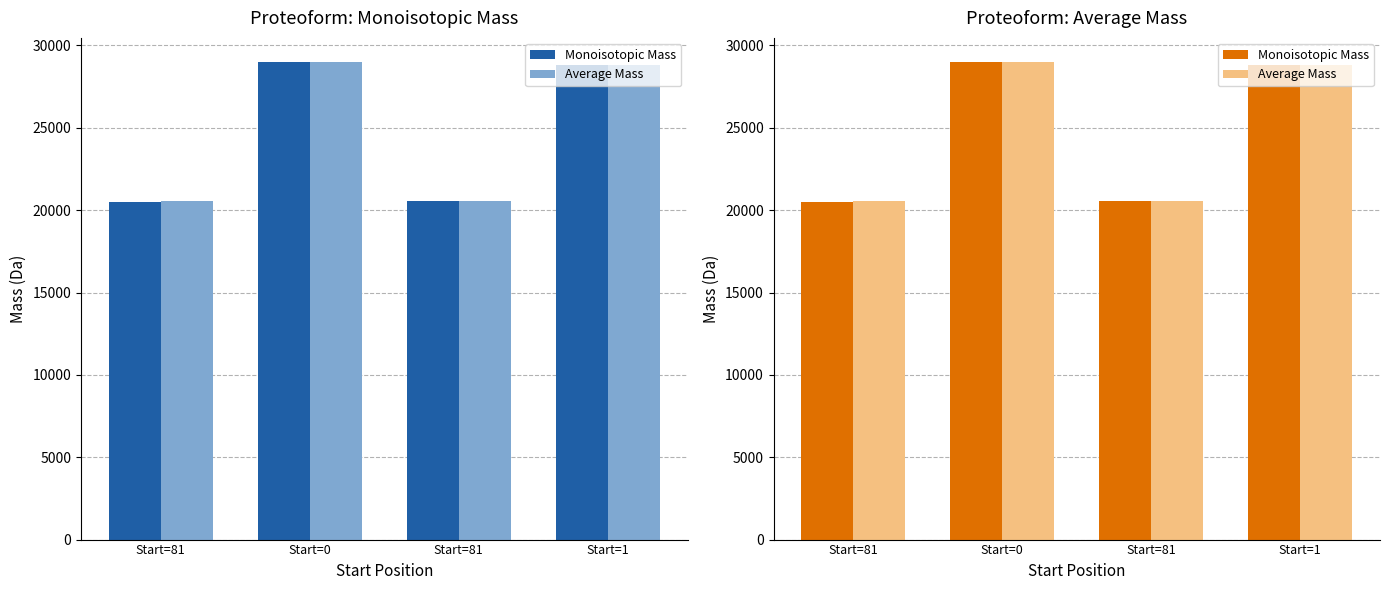

Which label corresponds to the smallest value in the chart?

Start=81